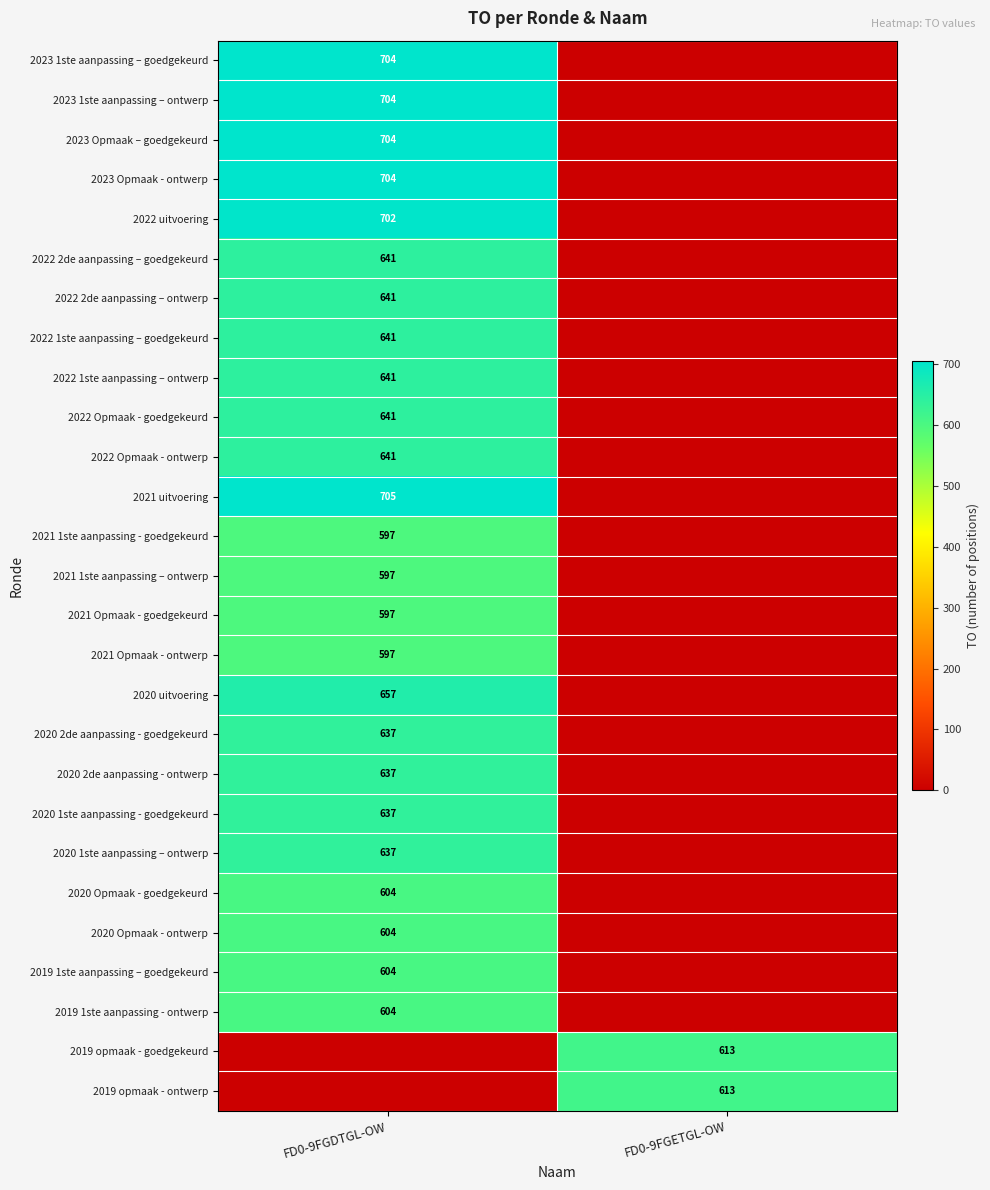

The value of 2020 2de aanpassing - ontwerp at FD0-9FGDTGL-OW is 919. True or false?

False